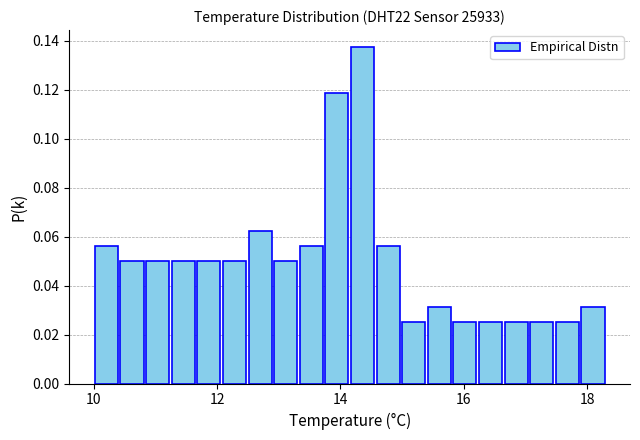

Around what value on the x-axis is the tallest bar? Give the approximate position of its centre, as read against the axis.

14.4